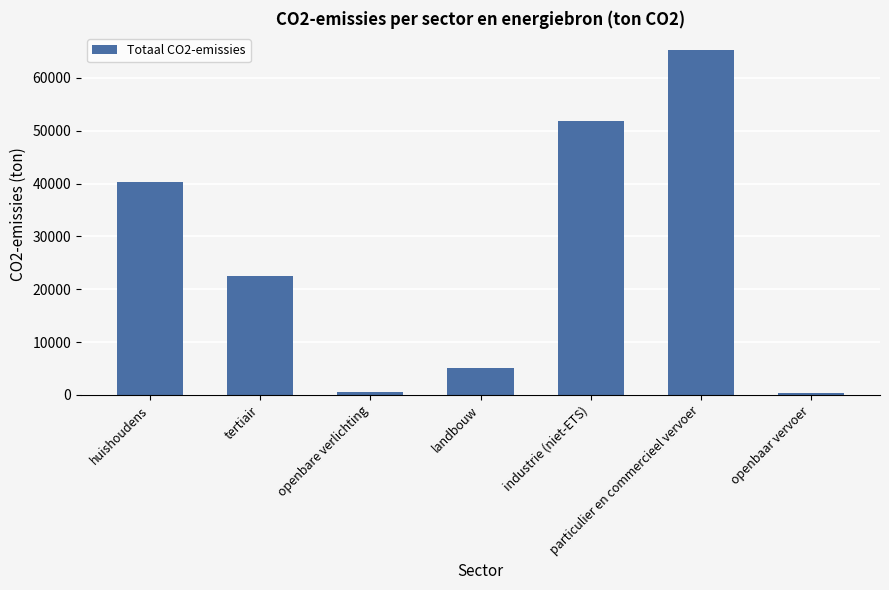

What is the ratio of the value at particulier en commercieel vervoer to the value at openbare verlichting?

129.5